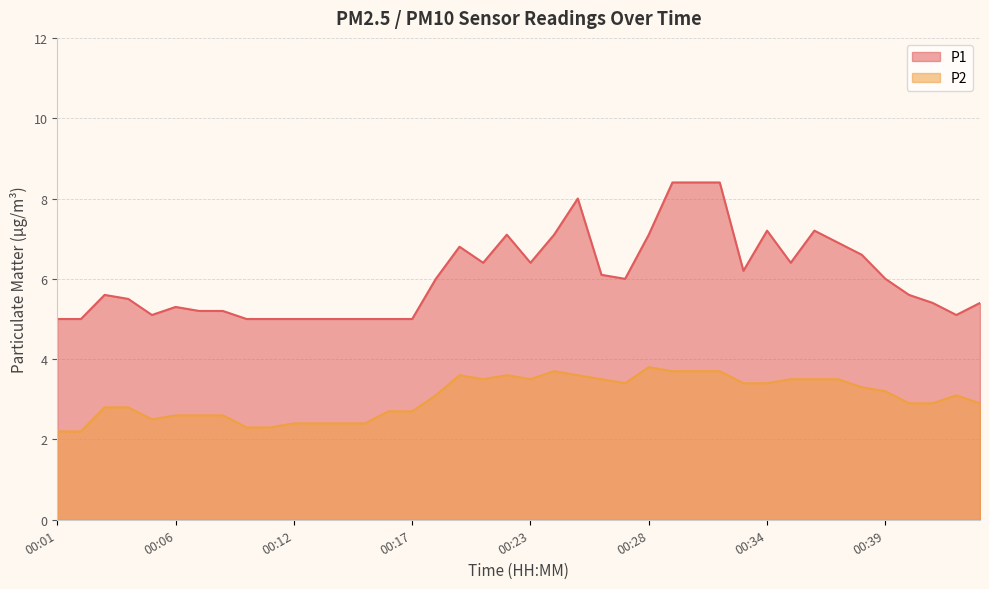

What are all the series names shown in the legend?

P1, P2